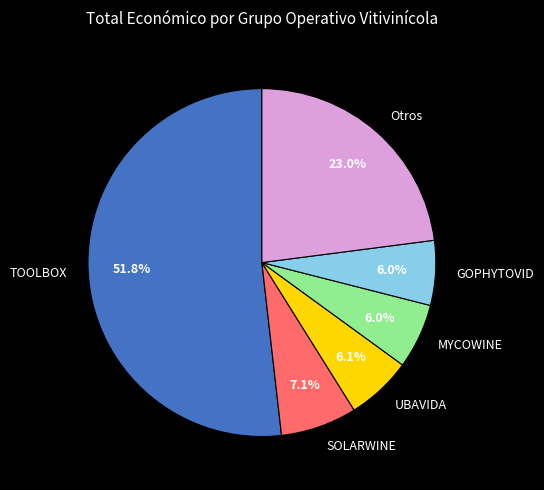

What is the largest slice in the pie chart?

TOOLBOX